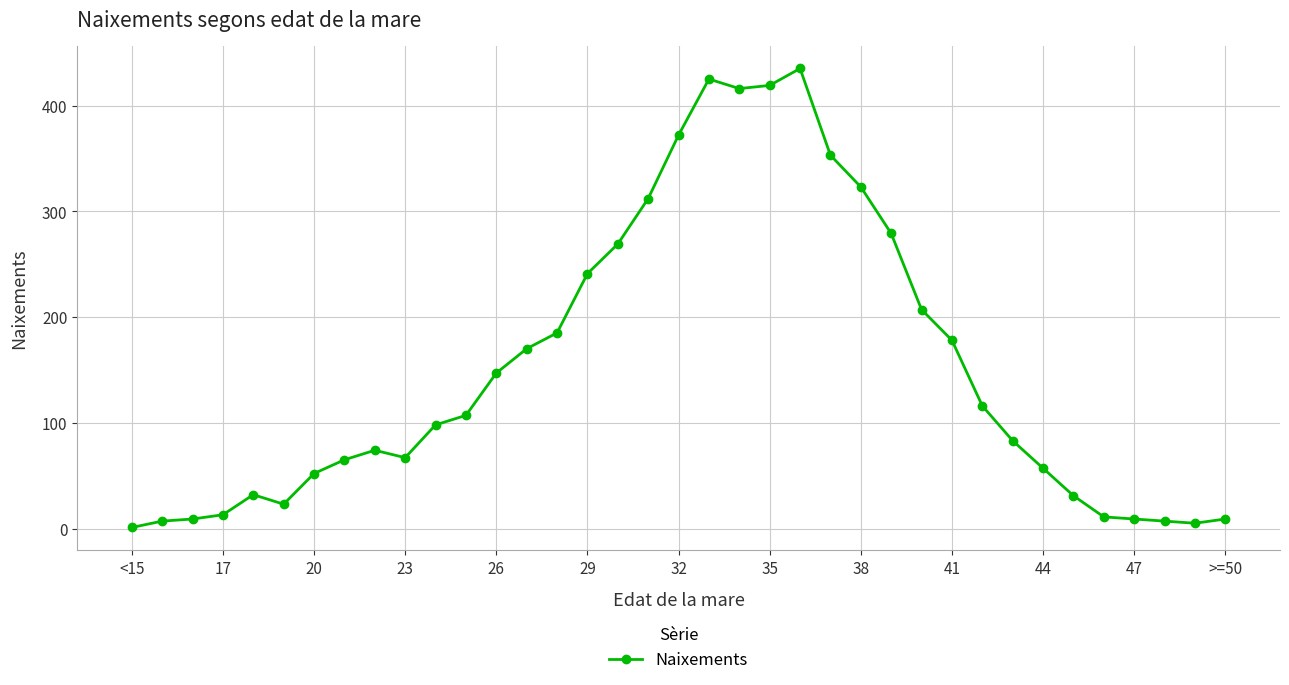

What is the difference between the second highest and second lowest values?

420